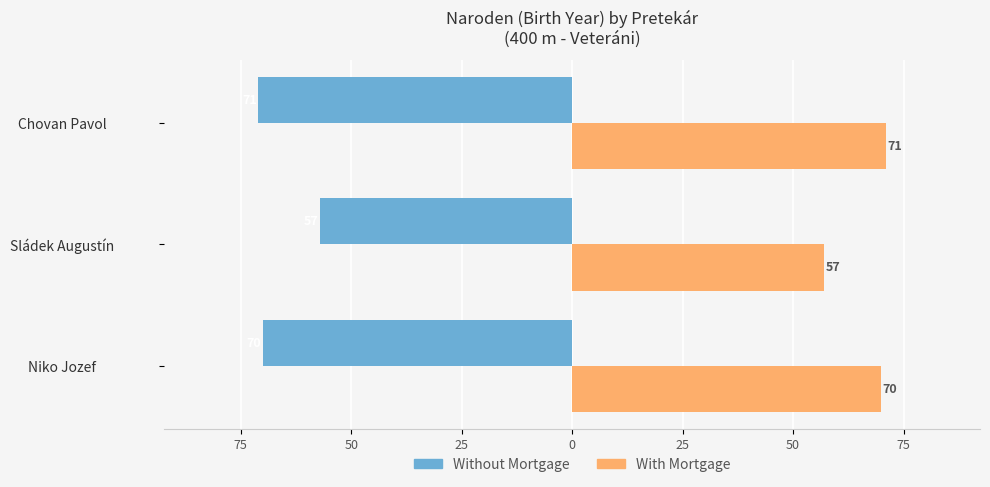

What are all the series names shown in the legend?

Without Mortgage, With Mortgage